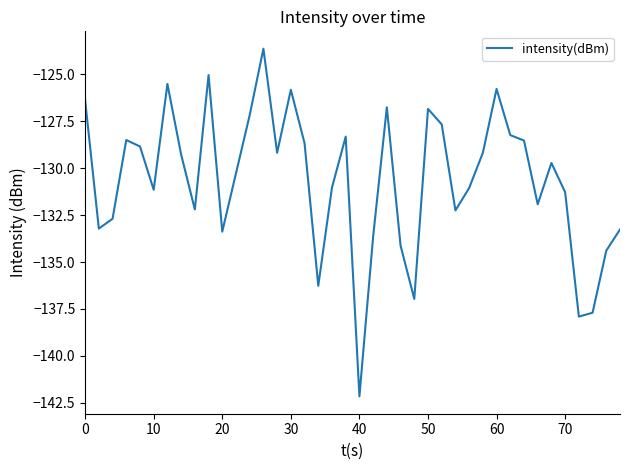

What is the difference between the maximum and minimum values?

18.5